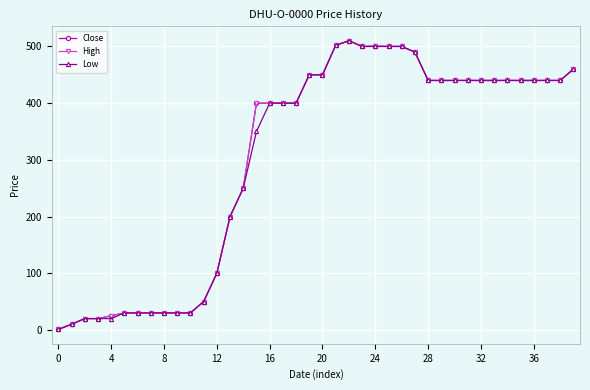

What is the highest value of the Close series?

510